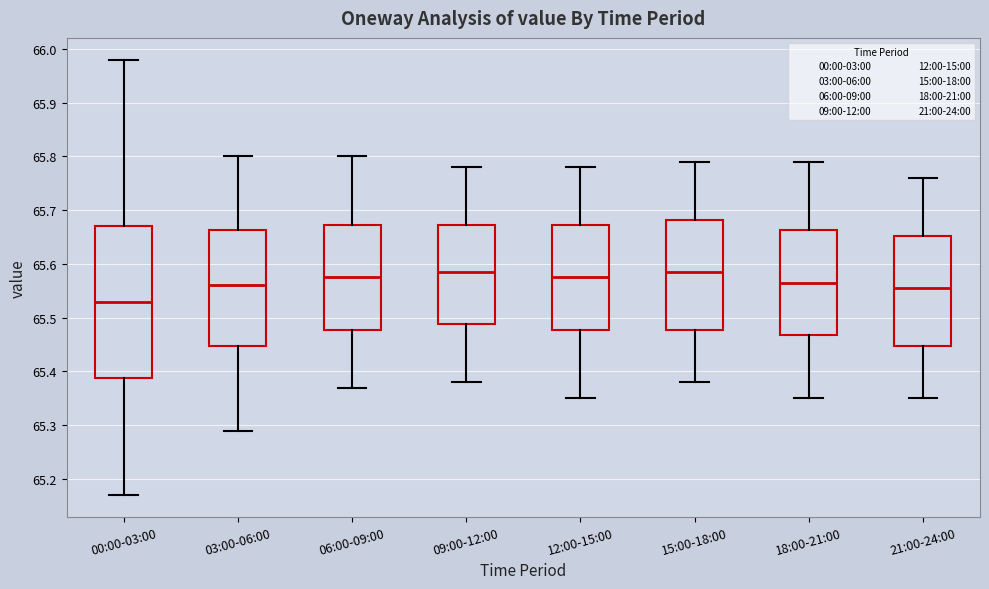

Where is the lower edge of the box for 12:00-15:00 on the y-axis? The values are not printed on the chart, so give them approximately, as read against the axis.

65.48